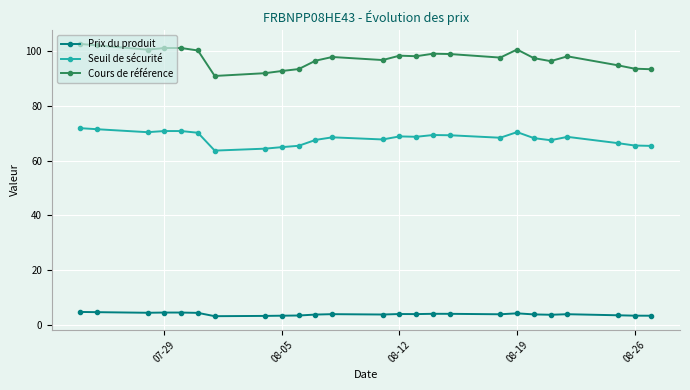

What is the difference between the second highest and second lowest values in the Seuil de sécurité series?

7.1